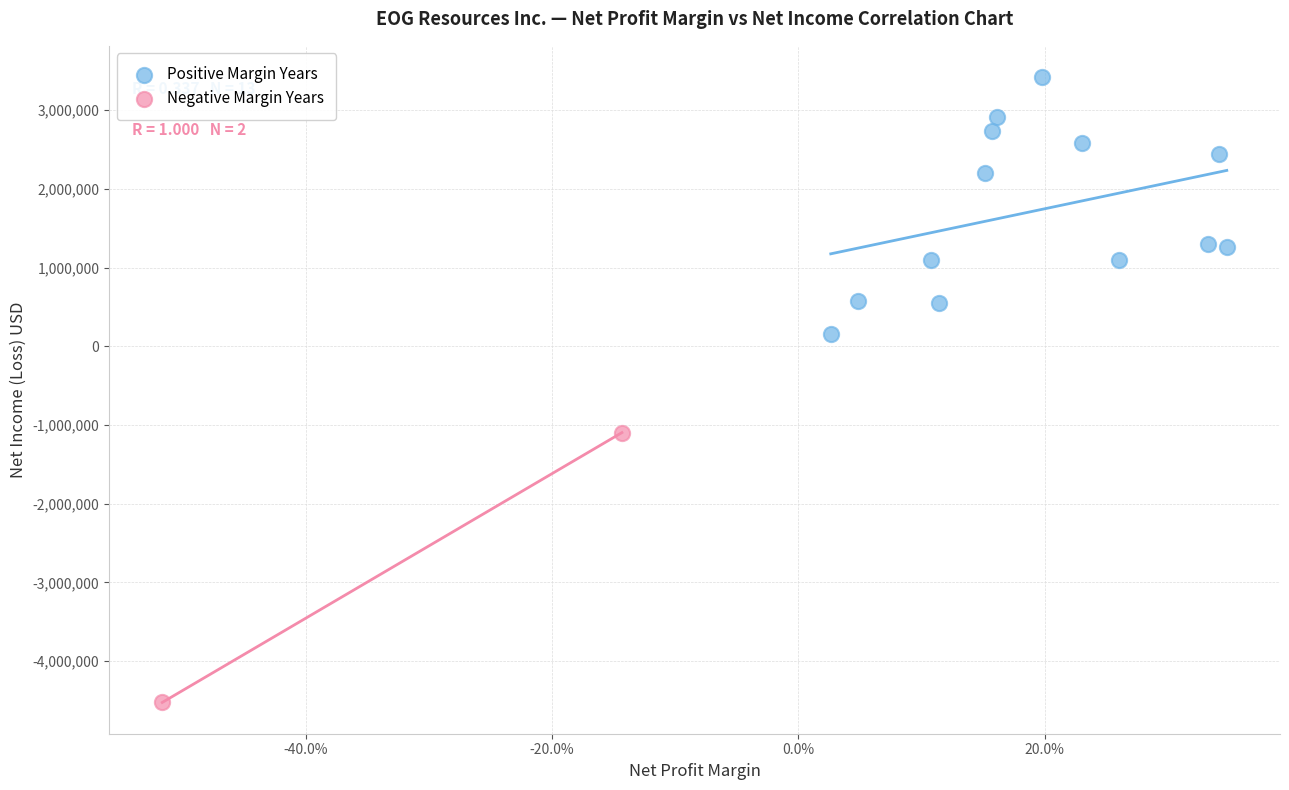

Which series has the largest Y range (max minus min)?

Negative Margin Years